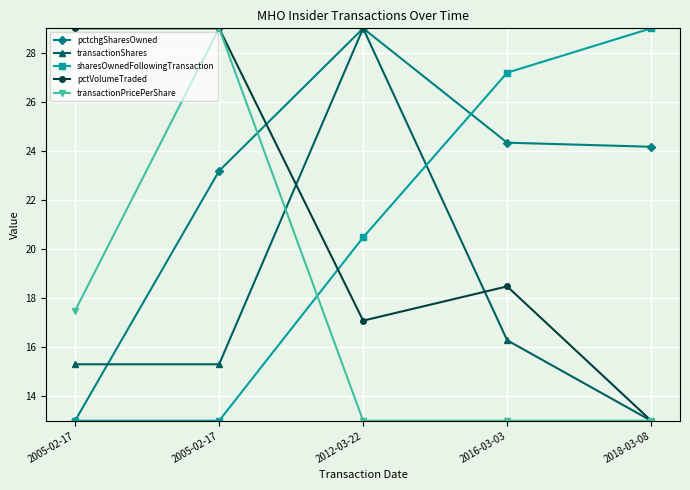

What are all the series names shown in the legend?

pctchgSharesOwned, transactionShares, sharesOwnedFollowingTransaction, pctVolumeTraded, transactionPricePerShare